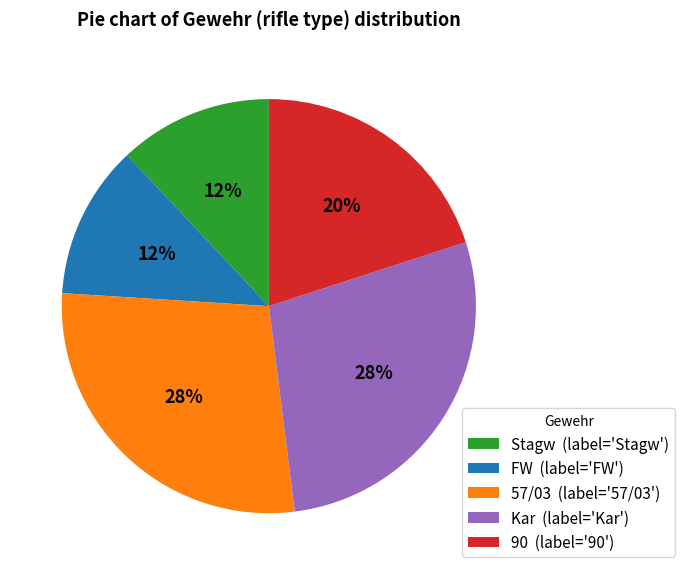

Count the number of slices in the pie.

5